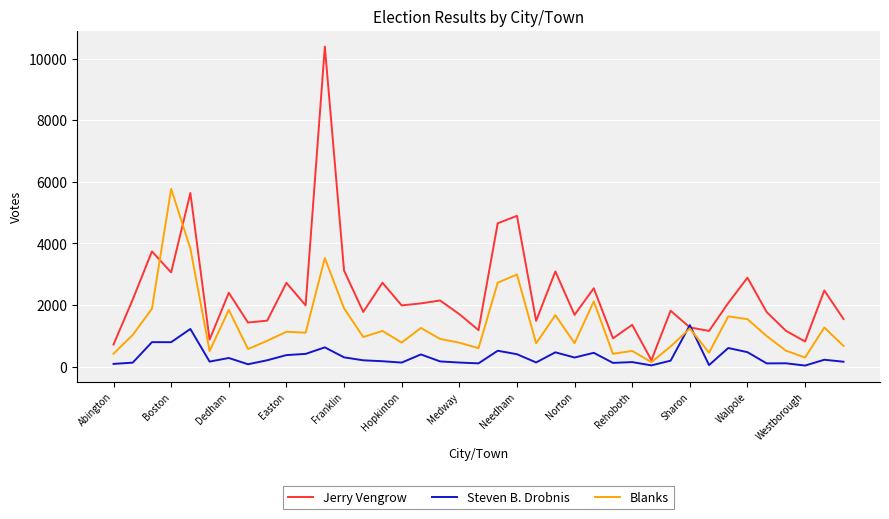

Which series has the largest range (max minus min)?

Jerry Vengrow